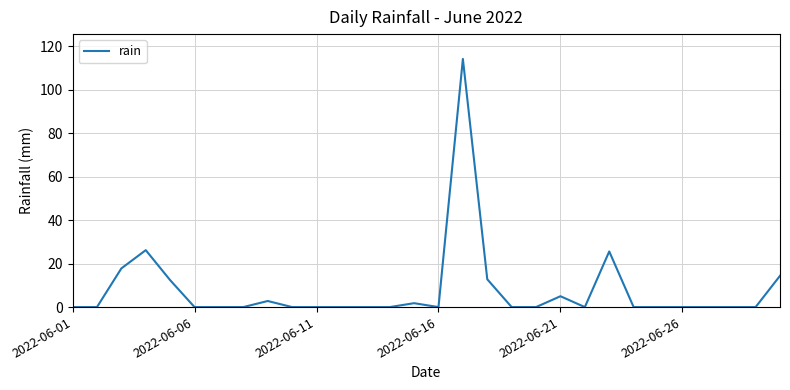

Which category has the lowest value across all series?

2022-06-01